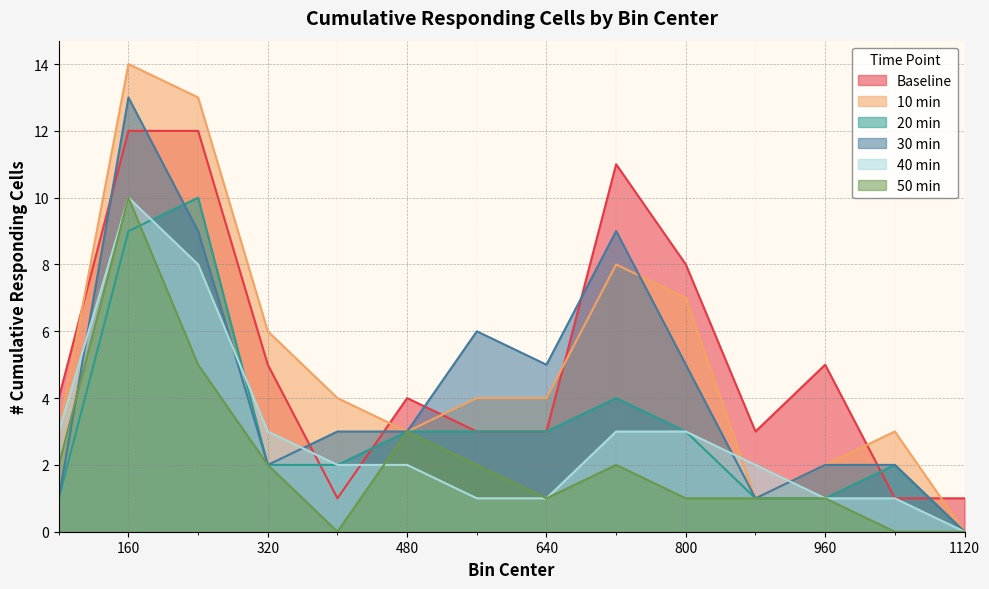

Reading right to left, transcribe all the data shown in this chart.

Baseline: 1120=1	1040=1	960=5	880=3	800=8	720=11	640=3	560=3	480=4	400=1	320=5	240=12	160=12	80=4
10 min: 1120=0	1040=3	960=2	880=1	800=7	720=8	640=4	560=4	480=3	400=4	320=6	240=13	160=14	80=3
20 min: 1120=0	1040=2	960=1	880=1	800=3	720=4	640=3	560=3	480=3	400=2	320=2	240=10	160=9	80=1
30 min: 1120=0	1040=2	960=2	880=1	800=5	720=9	640=5	560=6	480=3	400=3	320=2	240=9	160=13	80=1
40 min: 1120=0	1040=1	960=1	880=2	800=3	720=3	640=1	560=1	480=2	400=2	320=3	240=8	160=10	80=3
50 min: 1120=0	1040=0	960=1	880=1	800=1	720=2	640=1	560=2	480=3	400=0	320=2	240=5	160=10	80=2